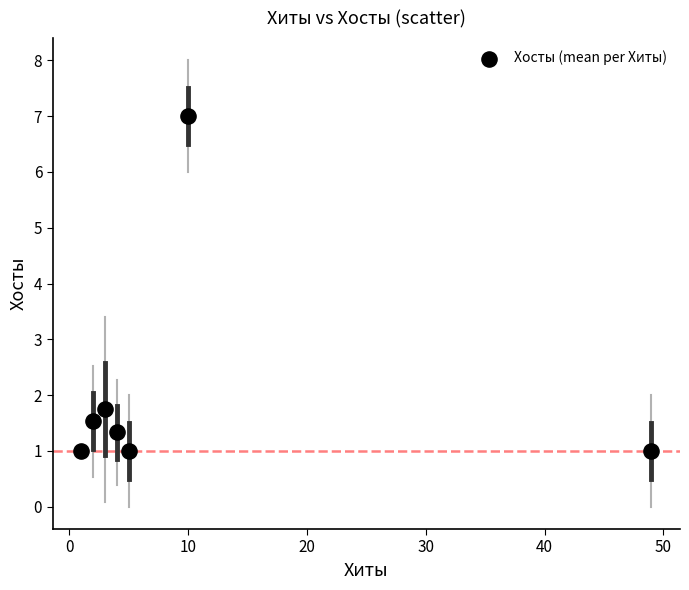

What Y value in the scatter plot is closest to 4?

1.8